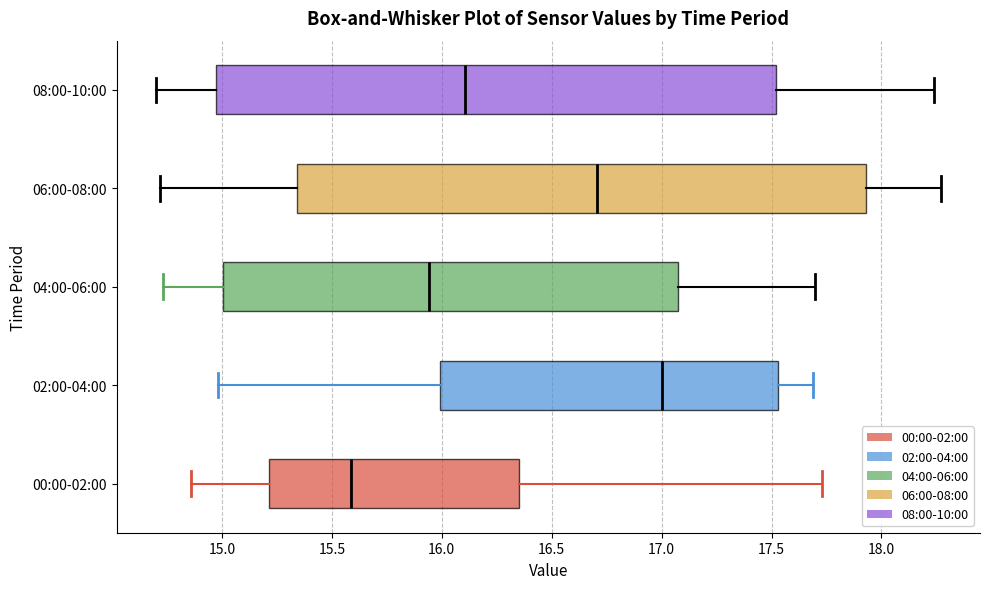

Reading bottom to top, transcribe this box plot: for each box, give where its median line is, the range the box spans, and where its two whiskers end, as read against the x-axis. The values are not printed on the chart, so give them approximately, as read against the axis.

00:00-02:00: median 15.60, box 15.20 to 16.35, whiskers 14.85 to 17.75
02:00-04:00: median 17.00, box 16.00 to 17.55, whiskers 15.00 to 17.70
04:00-06:00: median 15.95, box 15.00 to 17.10, whiskers 14.75 to 17.70
06:00-08:00: median 16.70, box 15.35 to 17.95, whiskers 14.70 to 18.25
08:00-10:00: median 16.10, box 14.95 to 17.50, whiskers 14.70 to 18.25